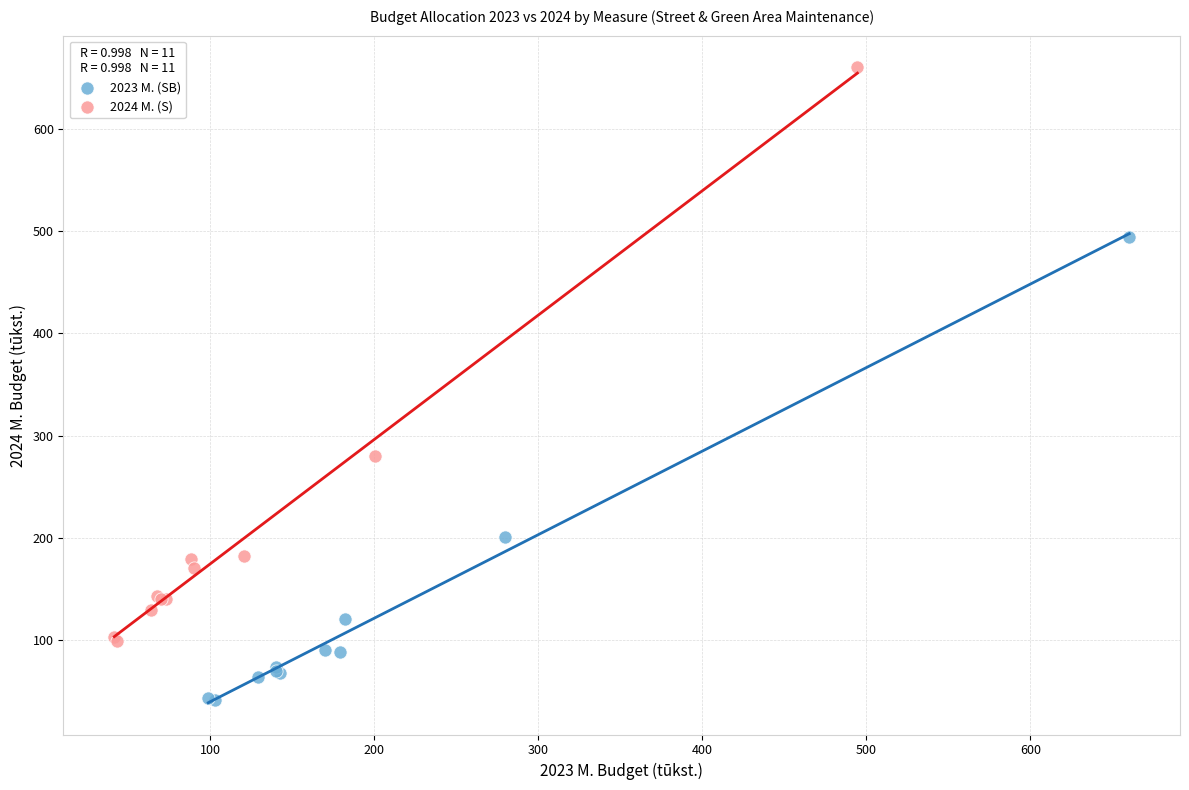

Which series has the largest Y range (max minus min)?

2024 M. (S)